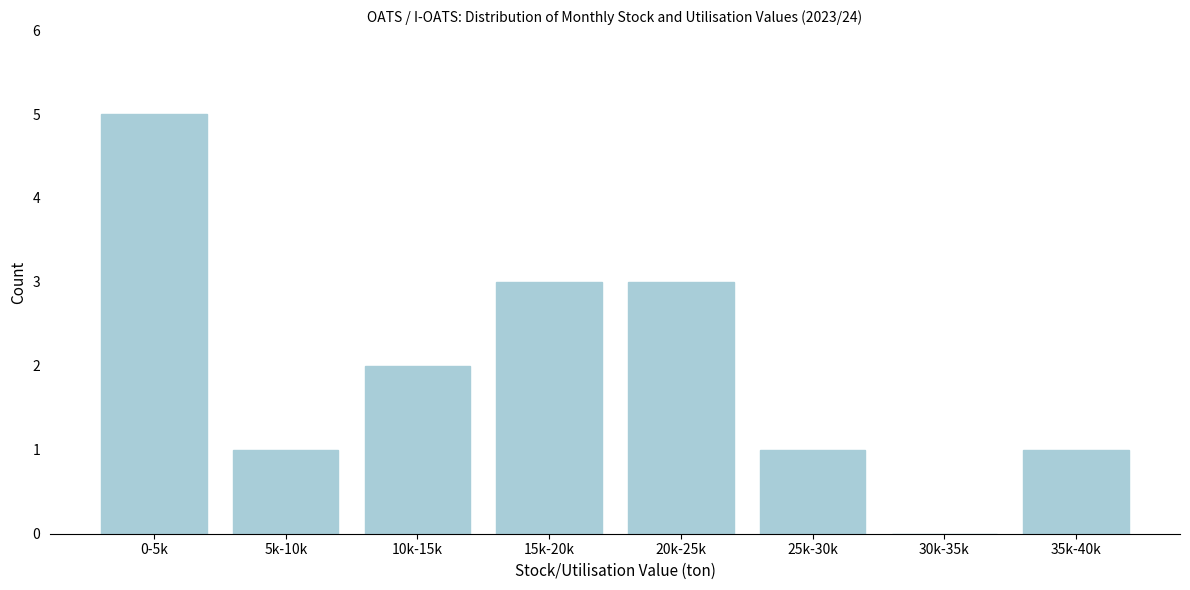

Reading right to left, extract all data points from this chart.

35k-40k=1	30k-35k=0	25k-30k=1	20k-25k=3	15k-20k=3	10k-15k=2	5k-10k=1	0-5k=5